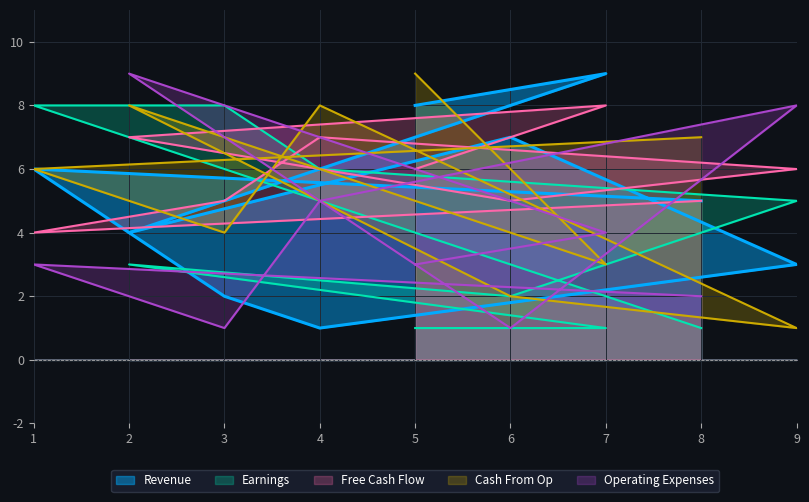

Which series has the largest total across all categories?

Free Cash Flow